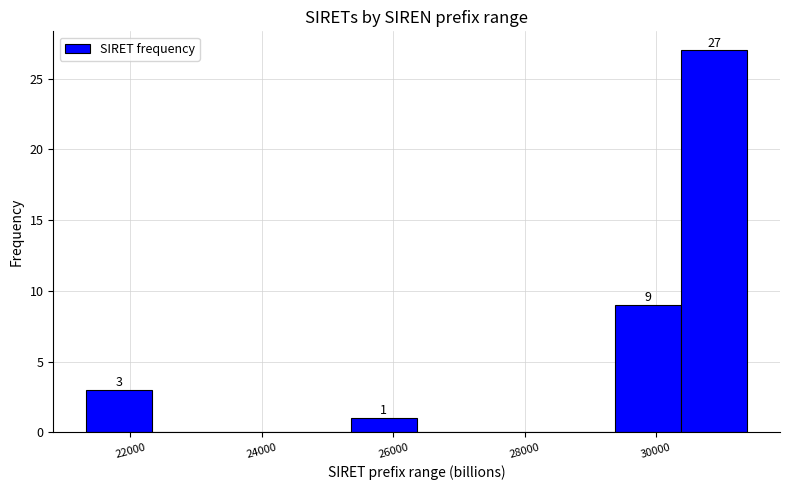

Which range on the x-axis has the tallest bar?

30400 to 31400